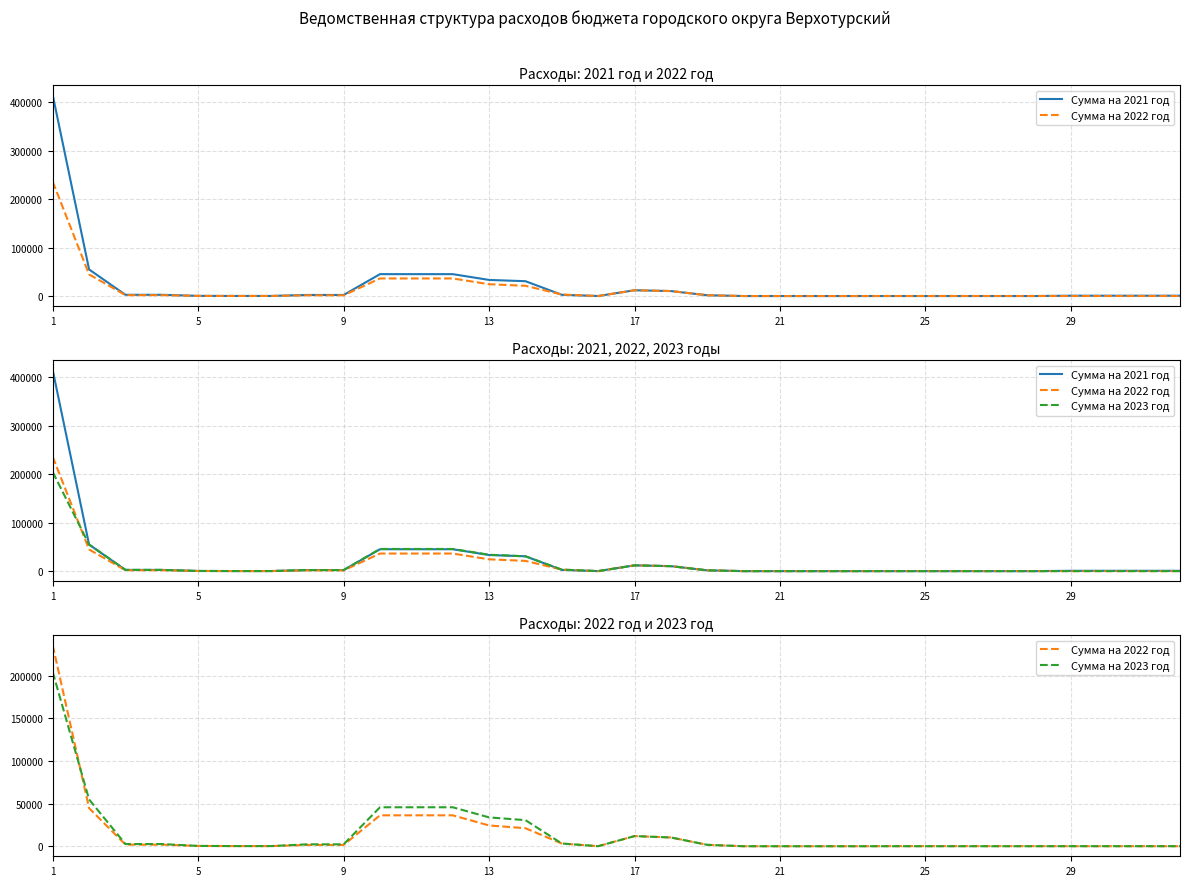

What is the difference between the maximum and minimum values in the Сумма на 2022 год series?

235956.8